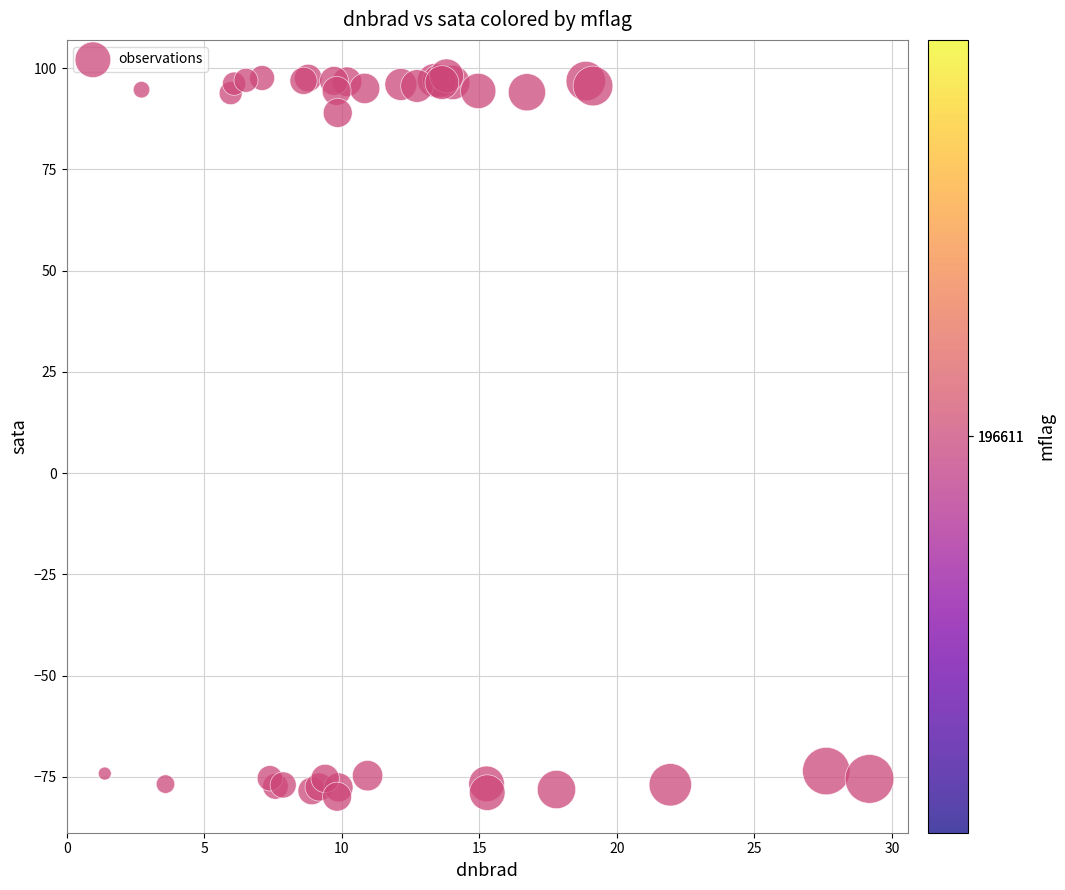

What Y value in the scatter plot is closest to 9?

89.0